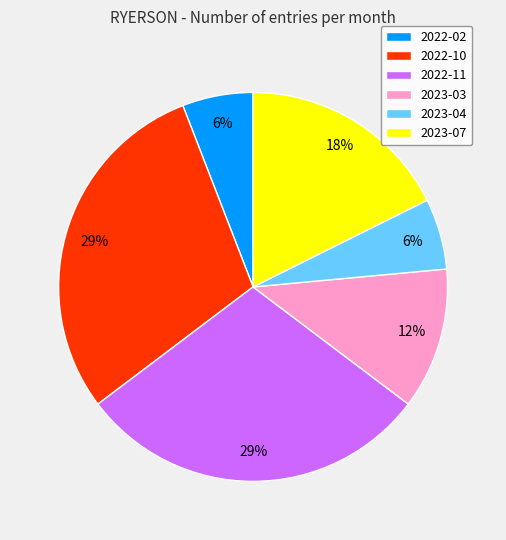

To the nearest percent, what is the average slice percentage?

17%